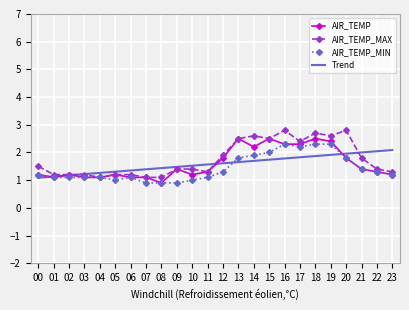

What is the minimum value shown in the chart?

0.9